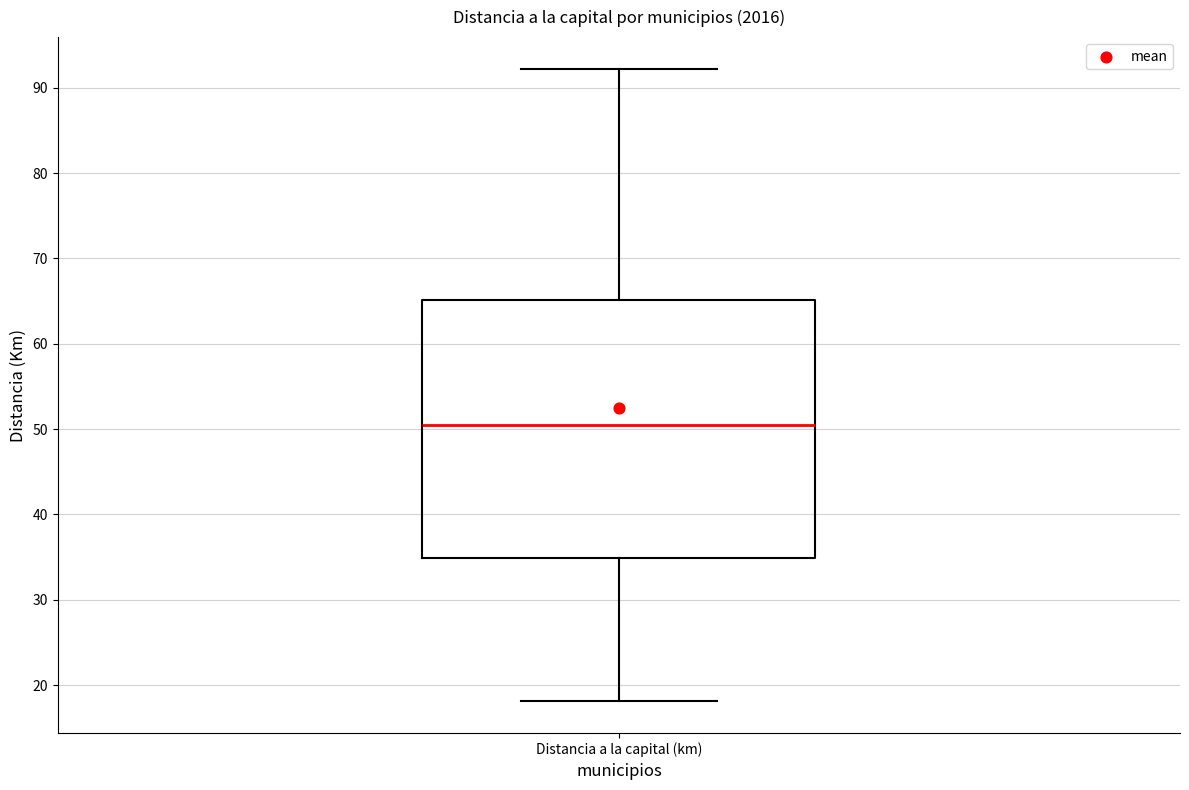

Read this box plot against the y-axis: the position of the median line, the range covered by the box, and the ends of both whiskers. The values are not printed on the chart, so give them approximately, as read against the axis.

median 50, box 35 to 65, whiskers 18 to 92